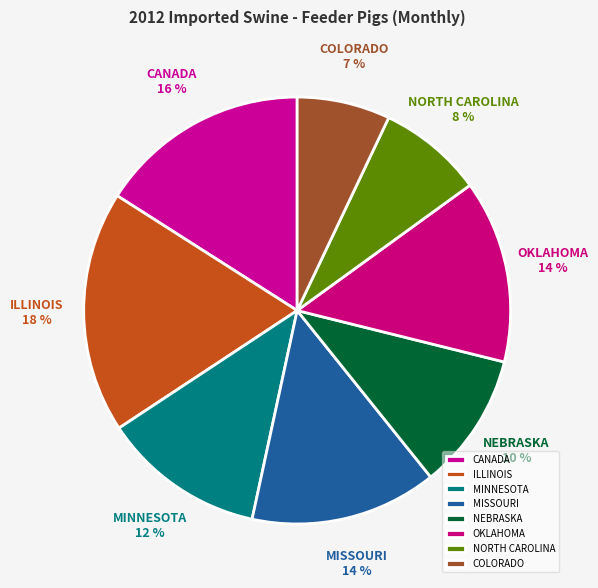

Is the sum of NORTH CAROLINA and CANADA greater than half?

No